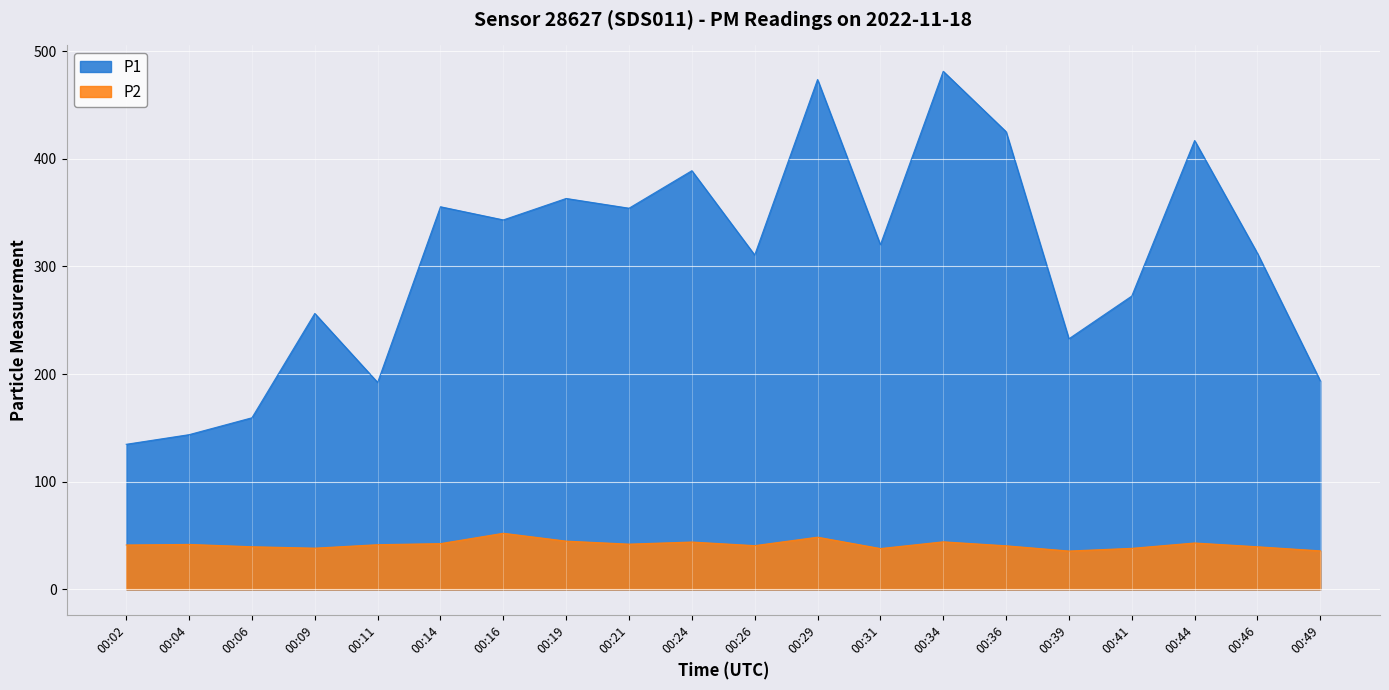

What are all the series names shown in the legend?

P1, P2